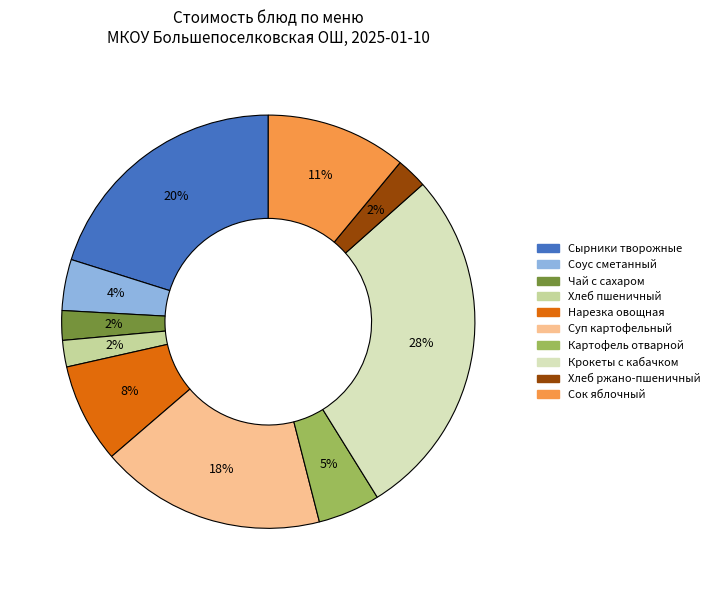

Which slice is the largest?

Крокеты с кабачком